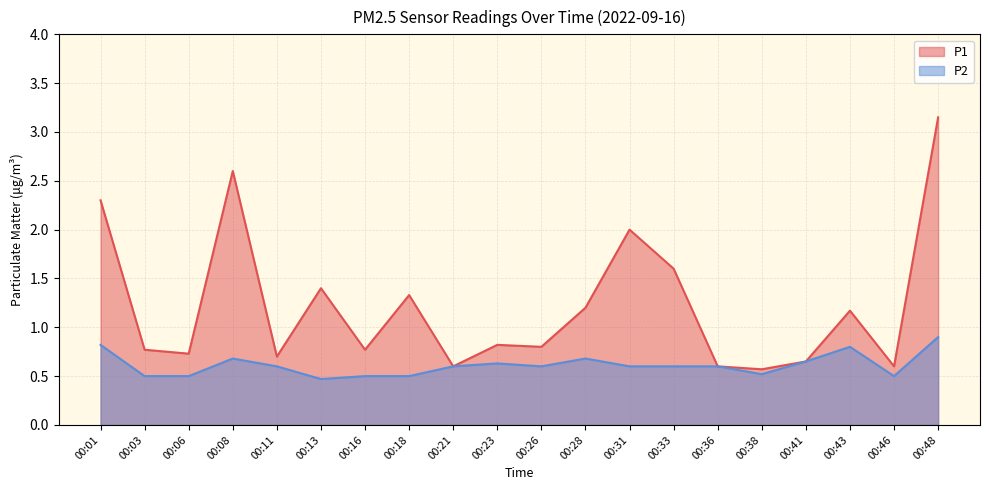

What are all the series names shown in the legend?

P1, P2